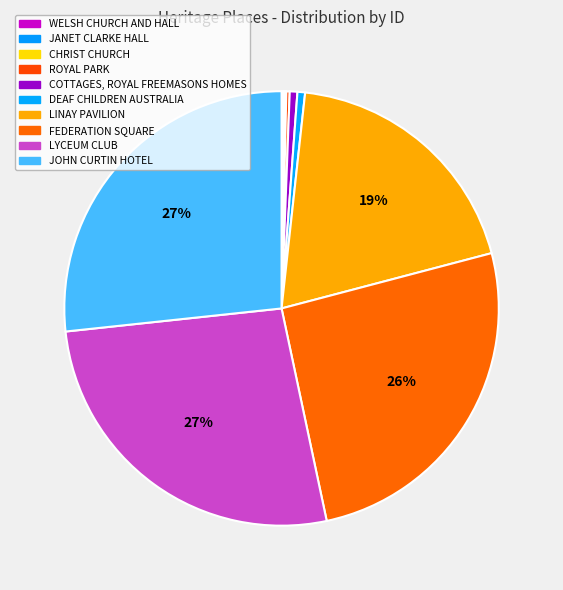

Which slice is the largest?

JOHN CURTIN HOTEL